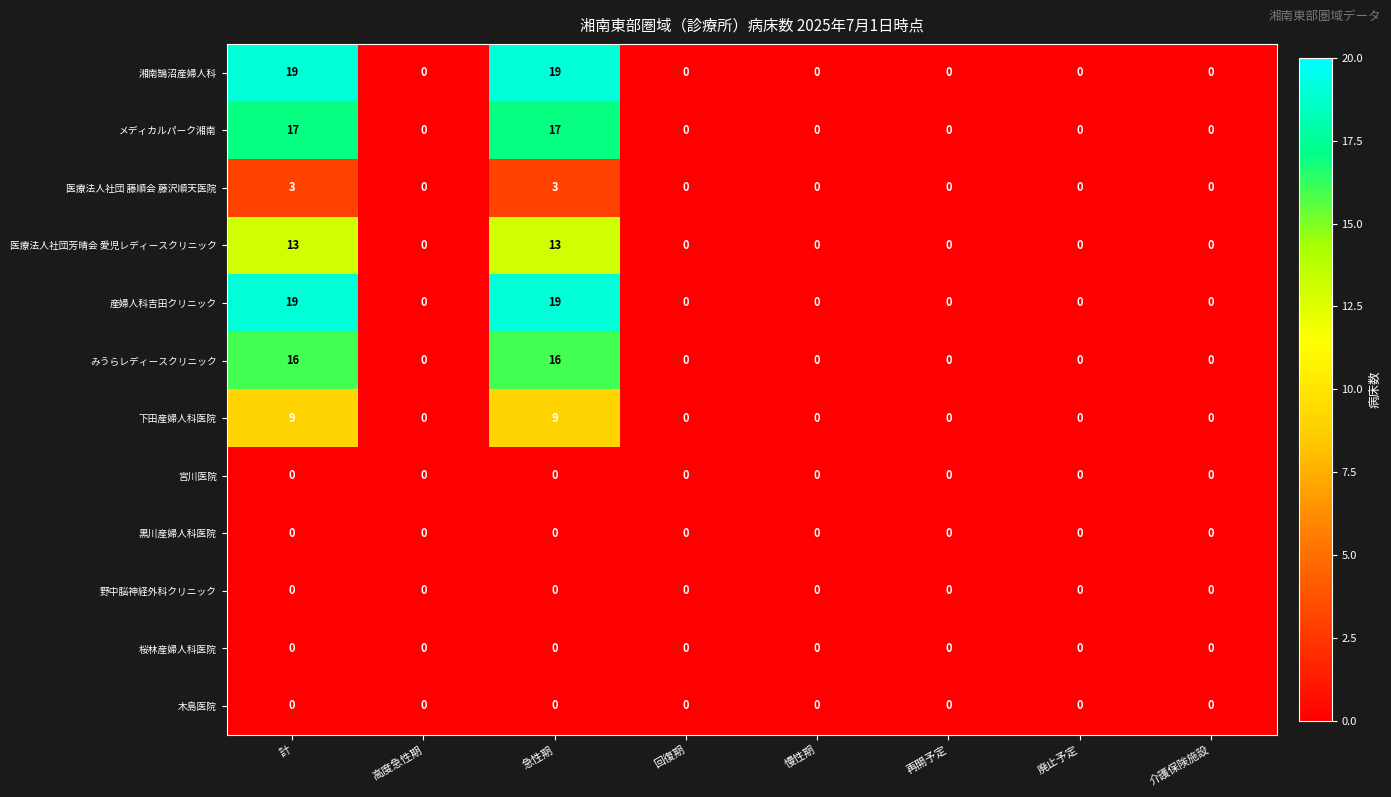

What is the difference between the highest and lowest values at 計?

19